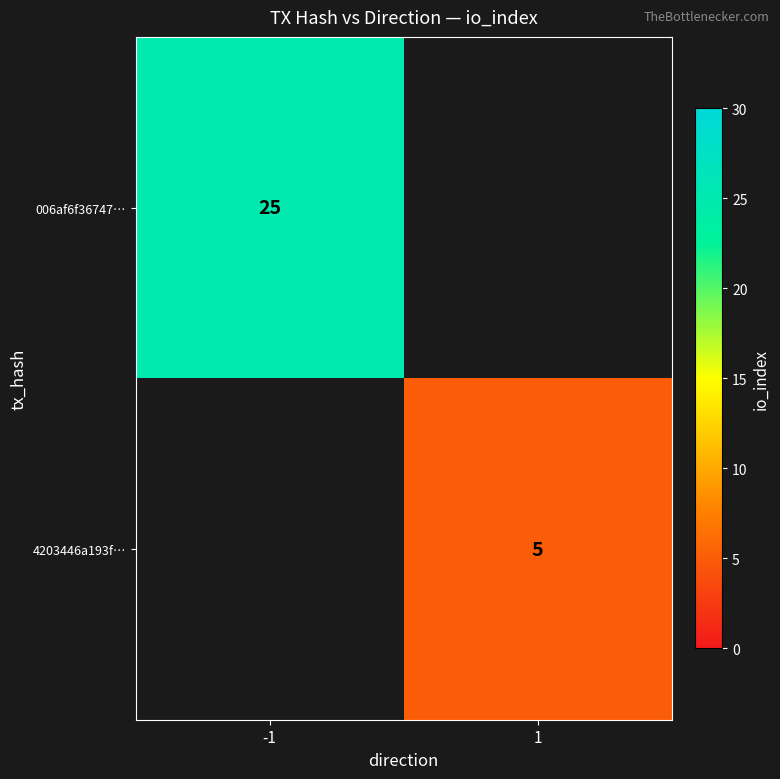

Which has a higher value, 1 or -1?

-1